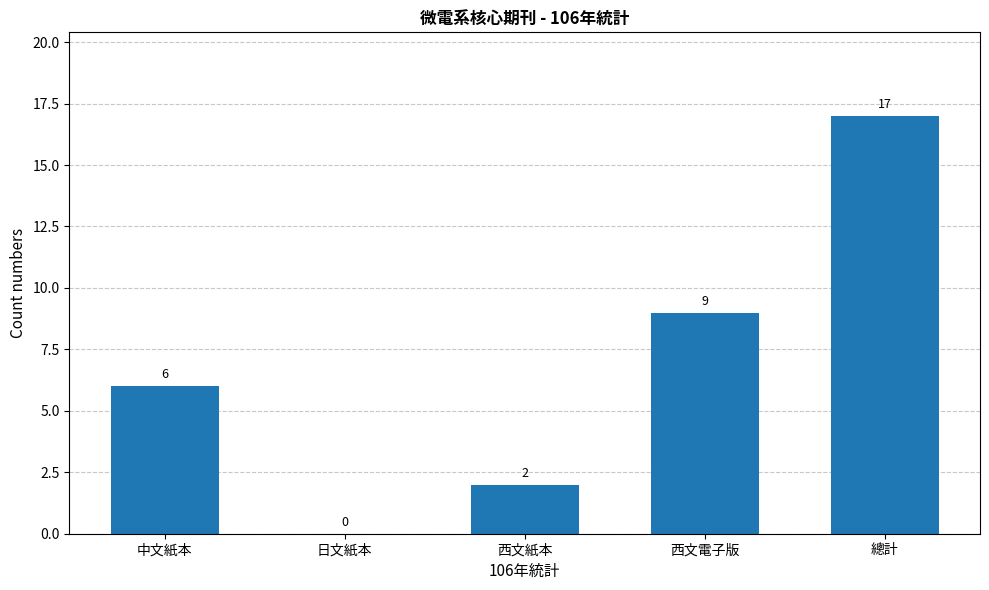

Does the chart contain stacked bars?

No